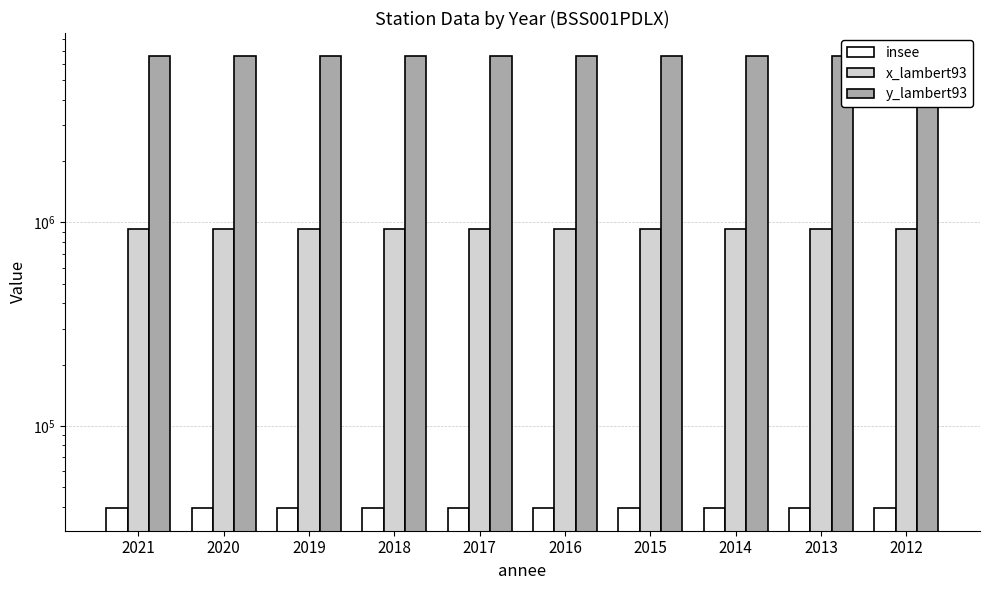

Reading right to left, list all the values displayed in this chart.

insee: 2012=39367	2013=39367	2014=39367	2015=39367	2016=39367	2017=39367	2018=39367	2019=39367	2020=39367	2021=39367
x_lambert93: 2012=930158	2013=930158	2014=930158	2015=930158	2016=930158	2017=930158	2018=930158	2019=930158	2020=930158	2021=930158
y_lambert93: 2012=6607905	2013=6607905	2014=6607905	2015=6607905	2016=6607905	2017=6607905	2018=6607905	2019=6607905	2020=6607905	2021=6607905